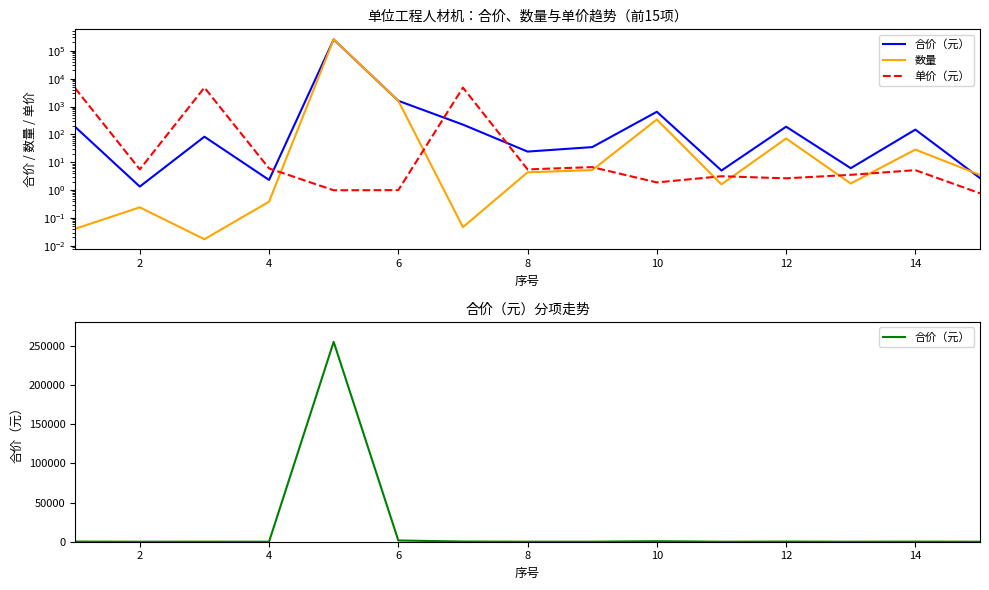

What is the difference between the second highest and minimum values in the 合价（元） series?

1603.7